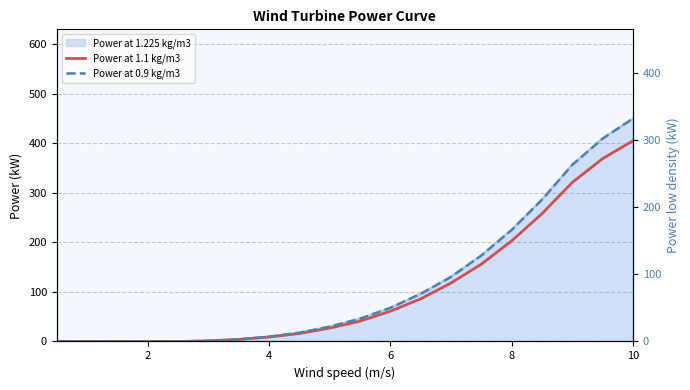

Count the number of categories in the chart.

20